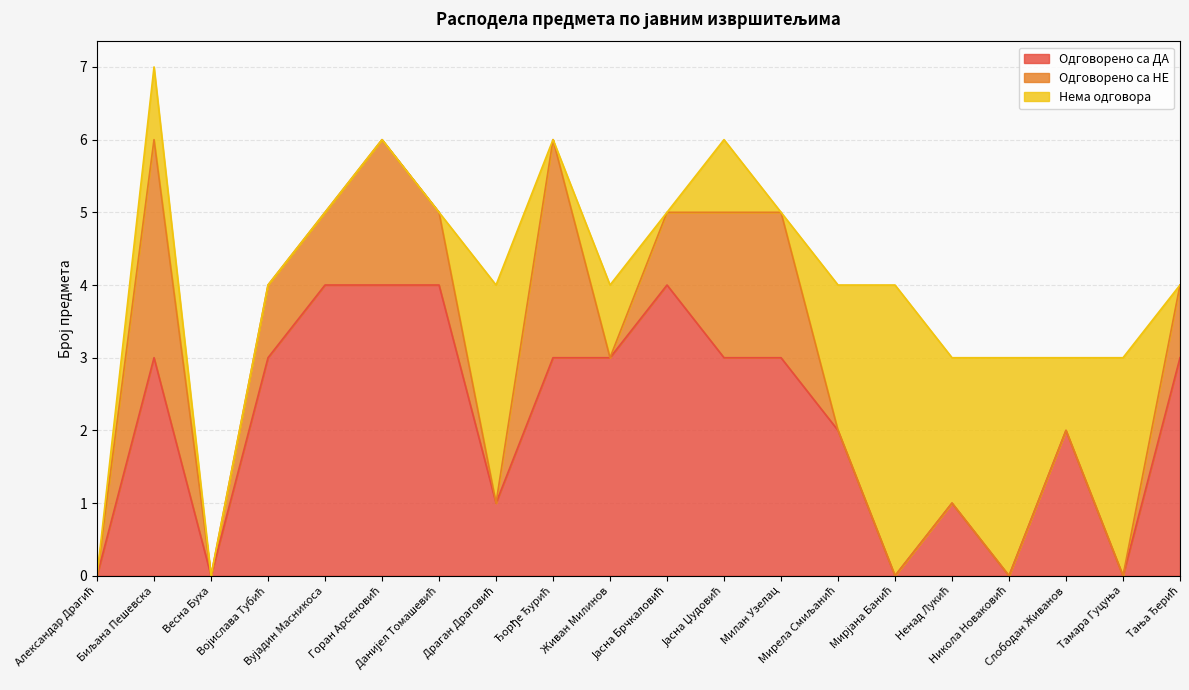

True or false: Нема одговора has a value of 0 at Данијел Томашевић.

True